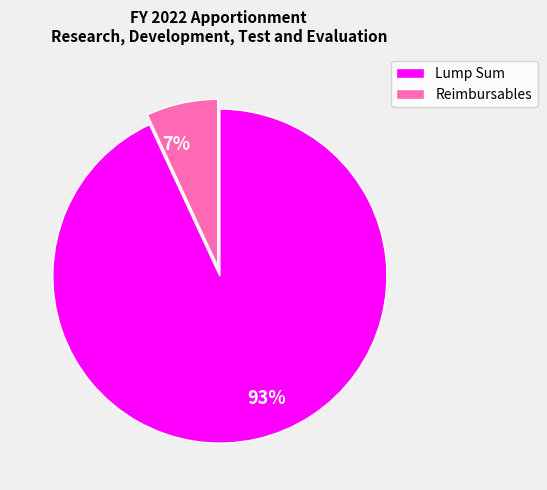

Is there a majority slice in this chart?

Yes